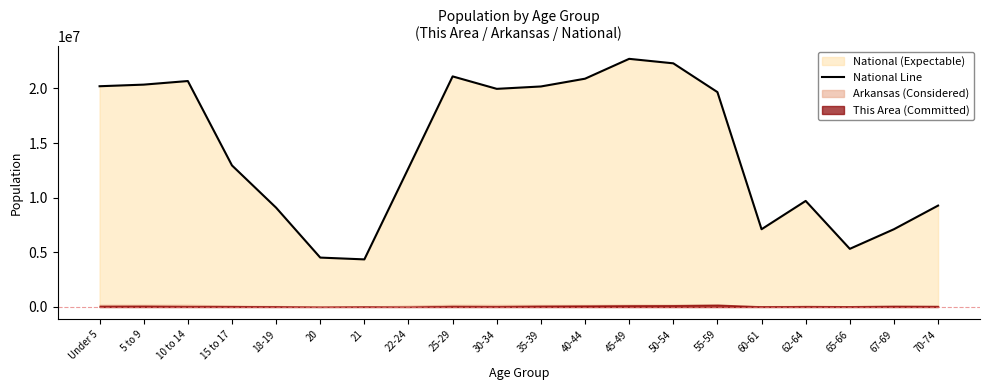

Reading left to right, list all the values displayed in this chart.

20201362	20348657	20677194	12954254	9086089	4519129	4354294	12712576	21101849	19962099	20179642	20890964	22708591	22298125	19664805	7113727	9704197	5319902	7115361	9278166